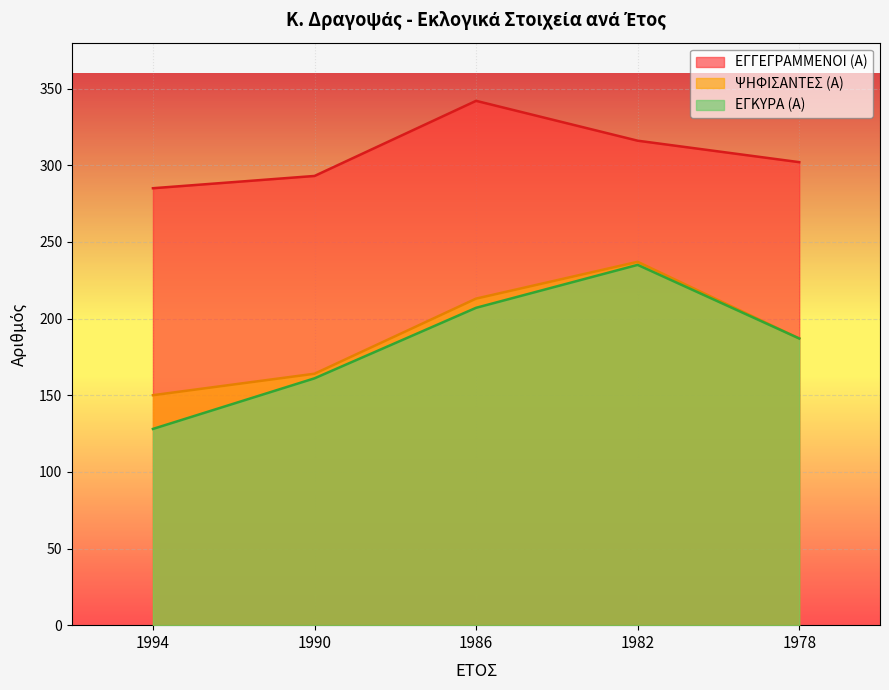

True or false: ΕΓΚΥΡΑ (Α) has a value of 96 at 1986.

False